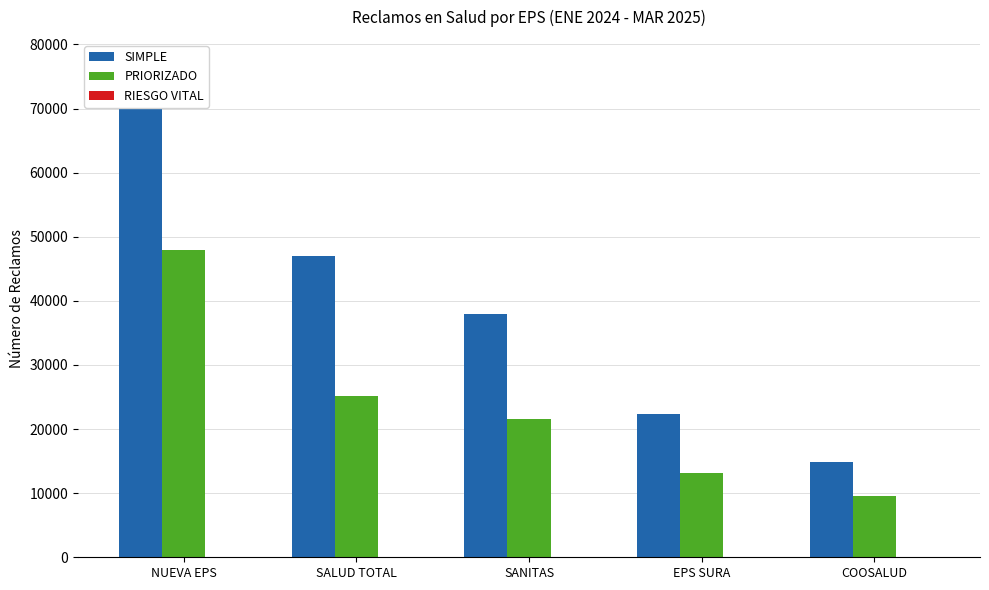

What position from the left is COOSALUD?

5